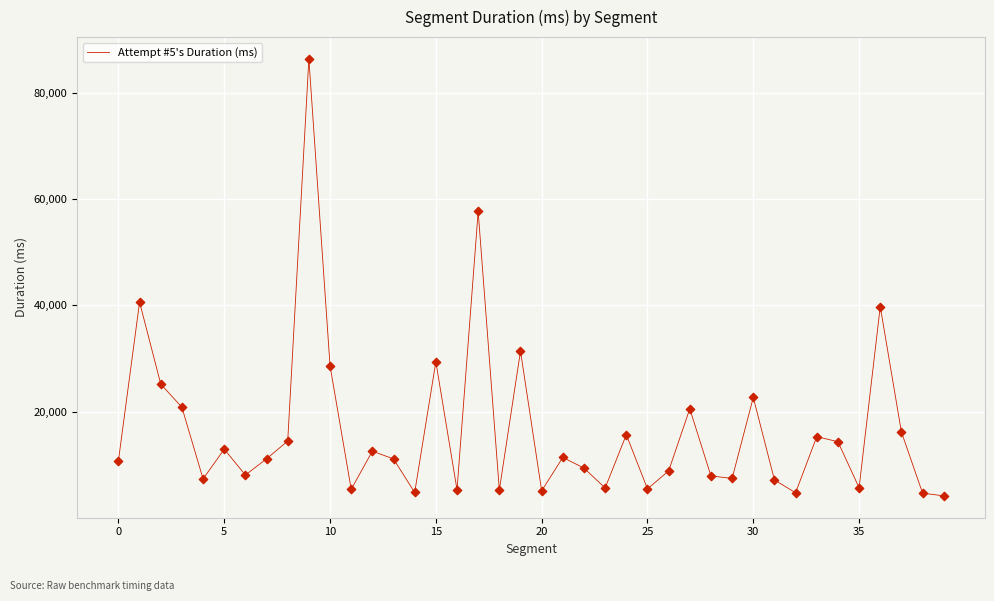

What is the smallest value displayed?

4157